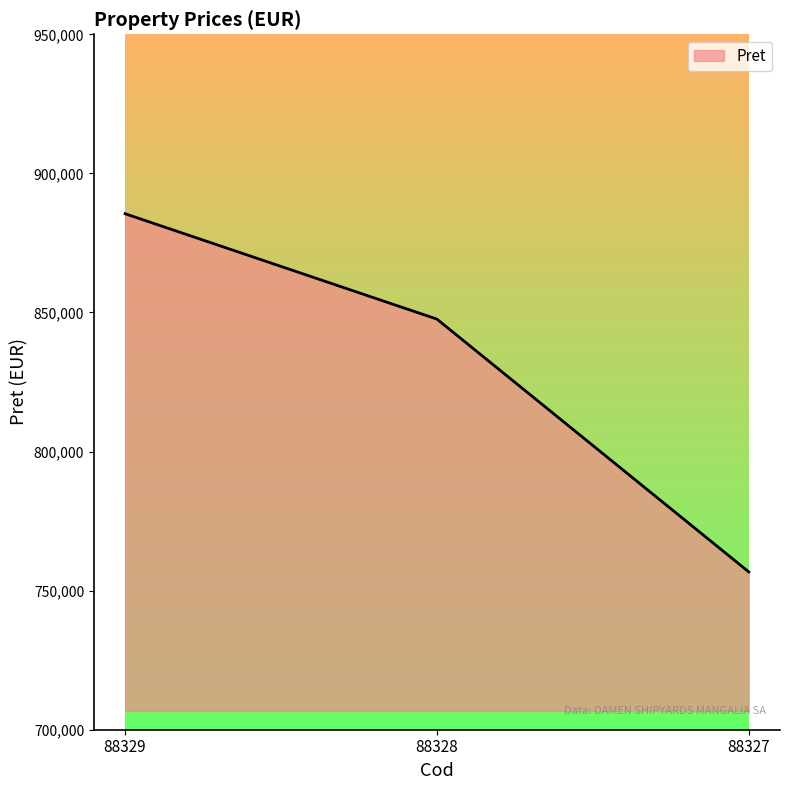

Reading left to right, extract all data points from this chart.

88329=885502	88328=847612	88327=756728